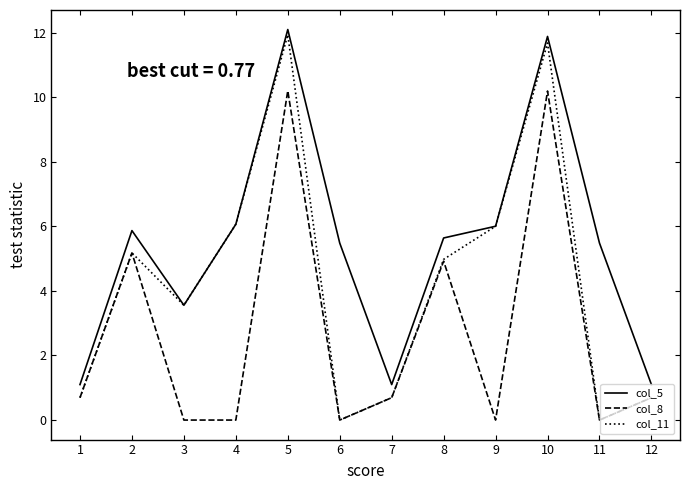

At which category is the sum across all series the highest?

5